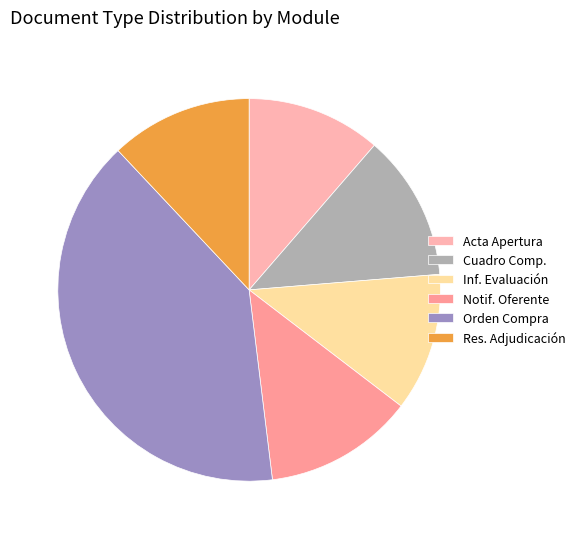

Rank the categories by value from lowest to highest.

Acta de Apertura, Informe de Evaluación, Resolución de Adjudicación, Cuadro Comparativo de Ofertas, Notificación al Oferente, Orden de Compra o Contrato